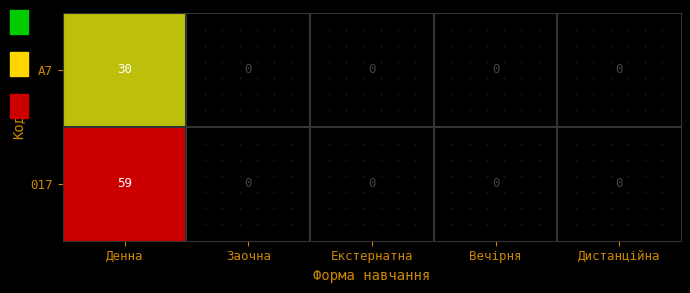

How many distinct data groups are displayed?

2